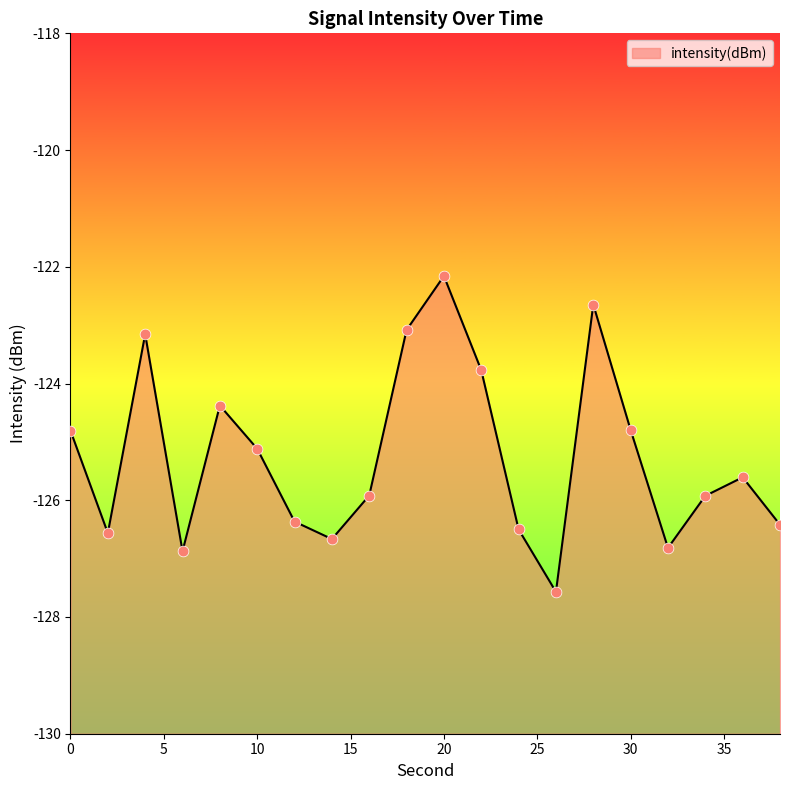

What is the change in value from 12 to 22?

+2.6